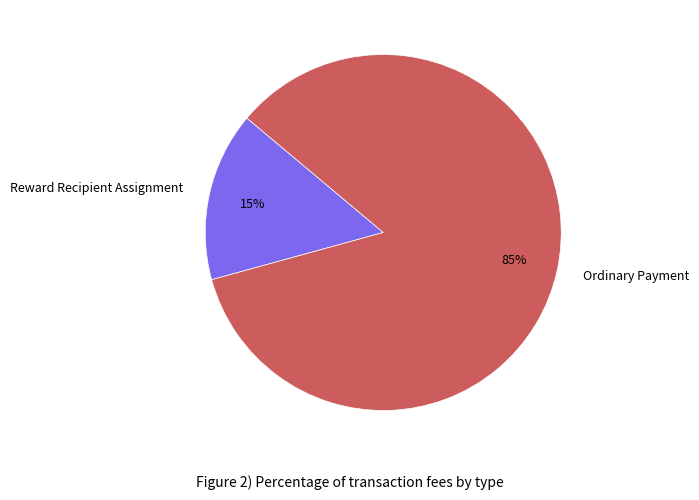

True or false: Ordinary Payment accounts for 85% of the total.

True